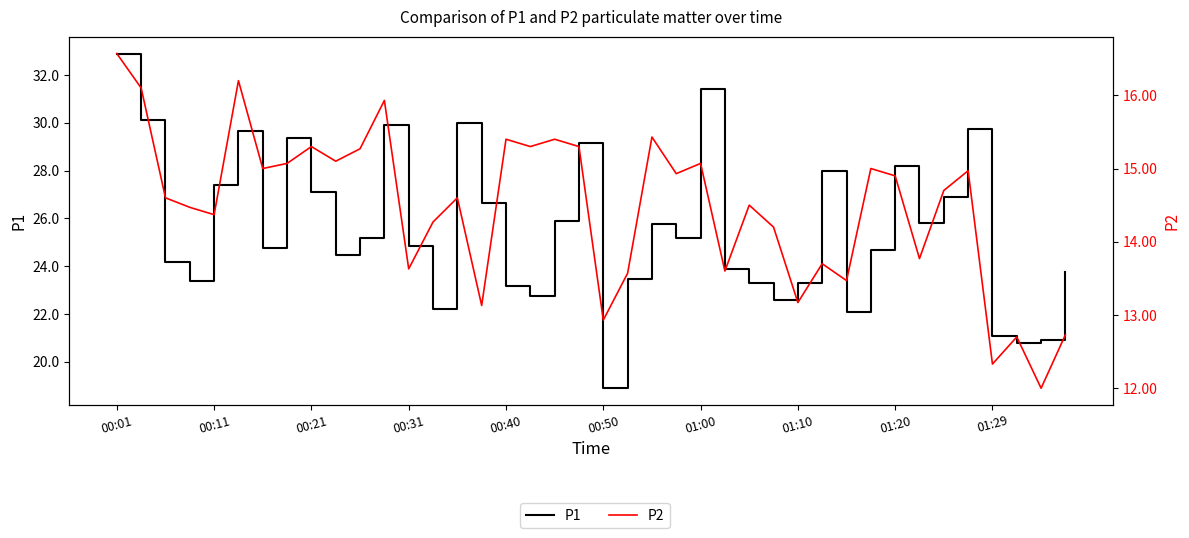

At 01:29, list the series in order from smallest to largest.

P2, P1